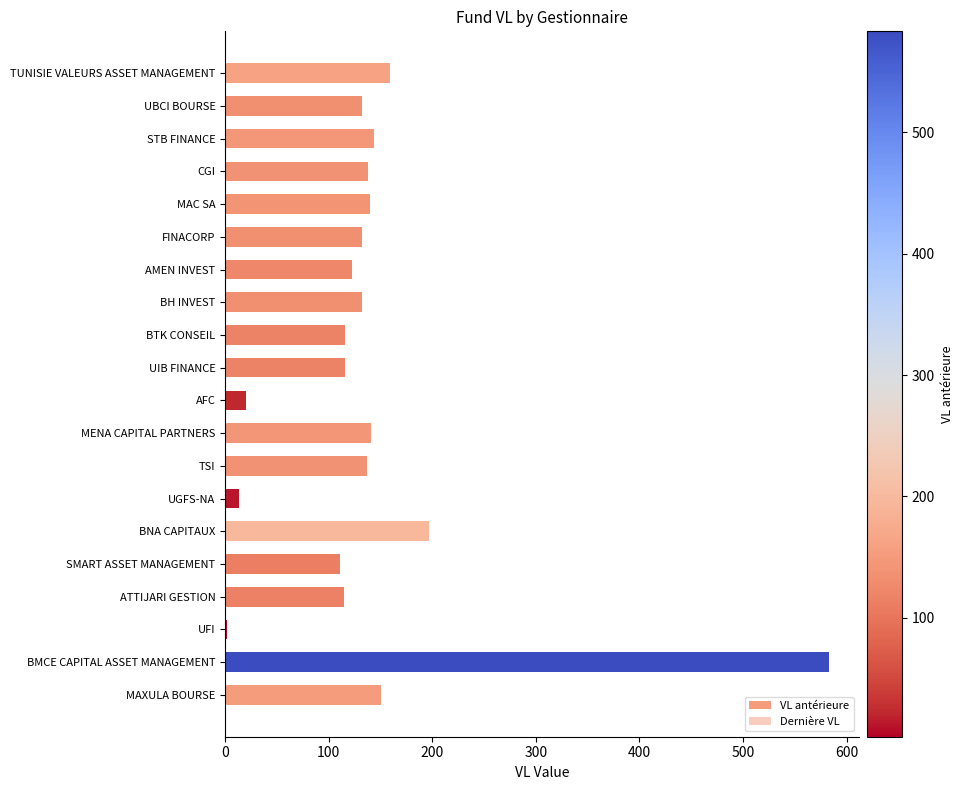

What position from the left is BMCE CAPITAL ASSET MANAGEMENT?

2